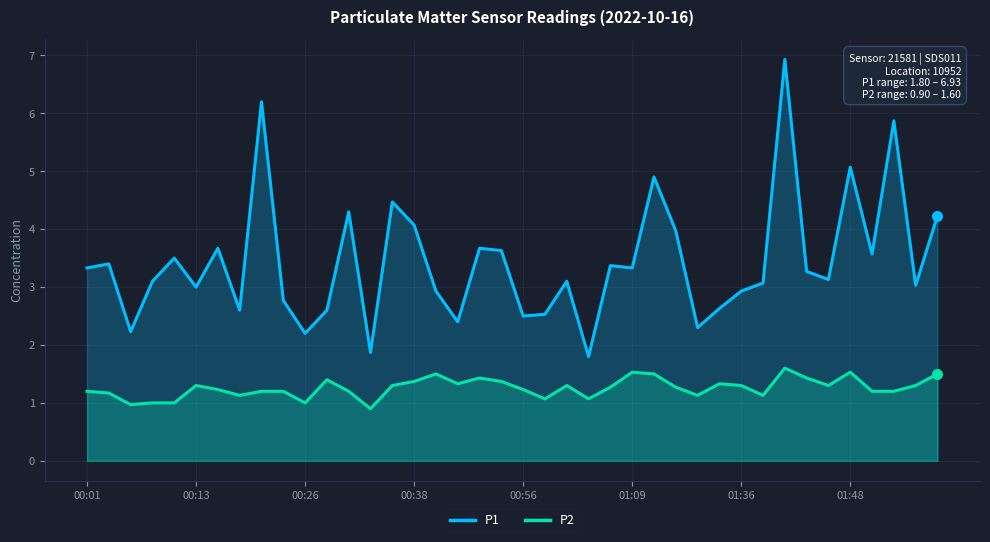

Which category has the lowest value across all series?

13